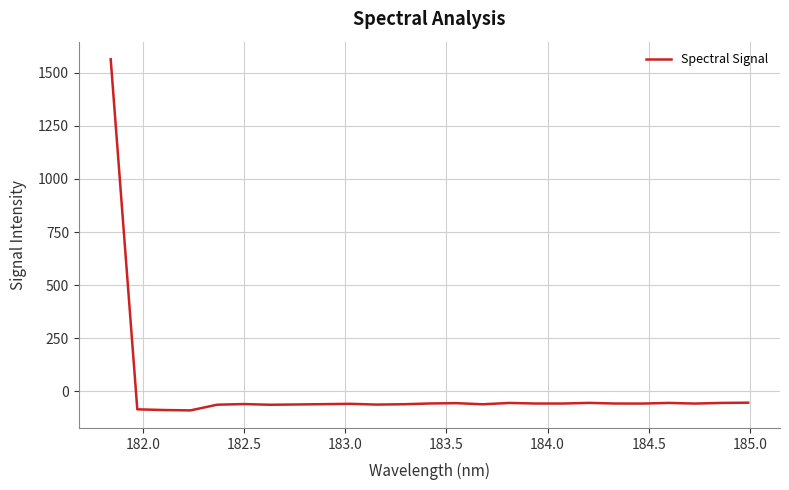

What is the maximum value shown in the chart?

1563.5